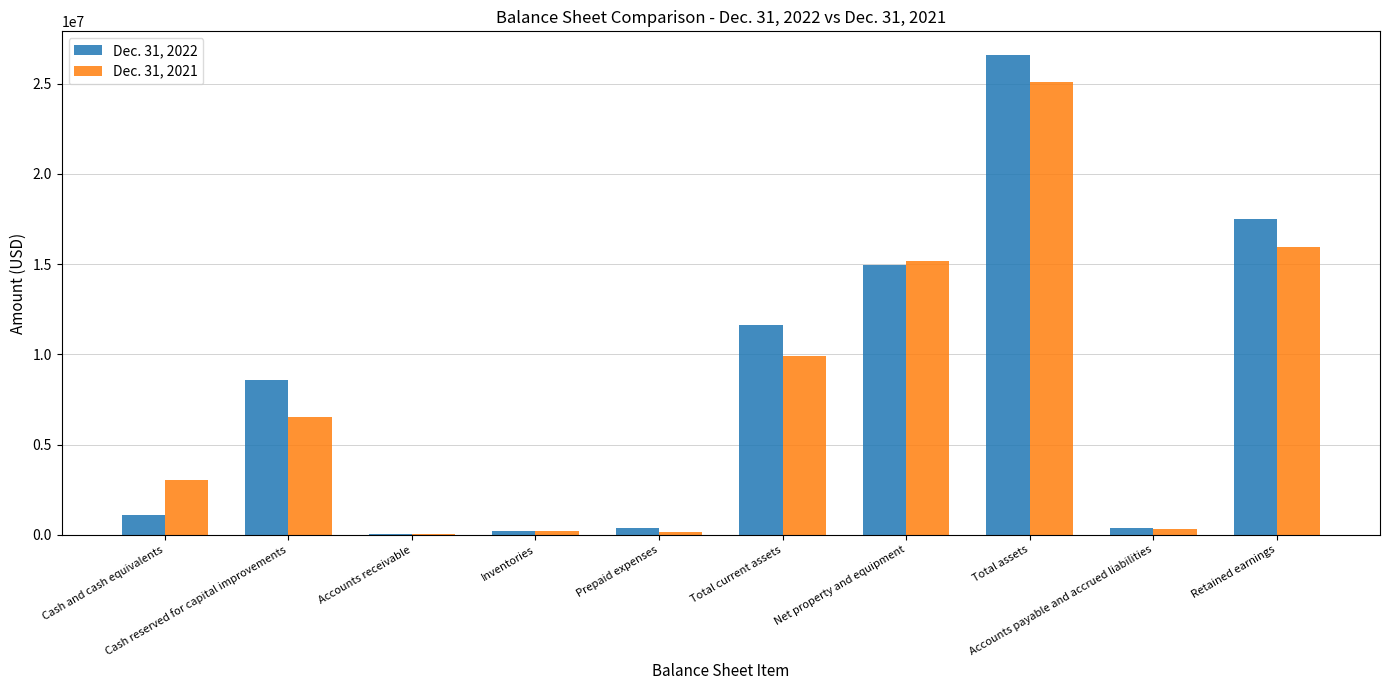

What is the maximum value shown in the chart?

26562628